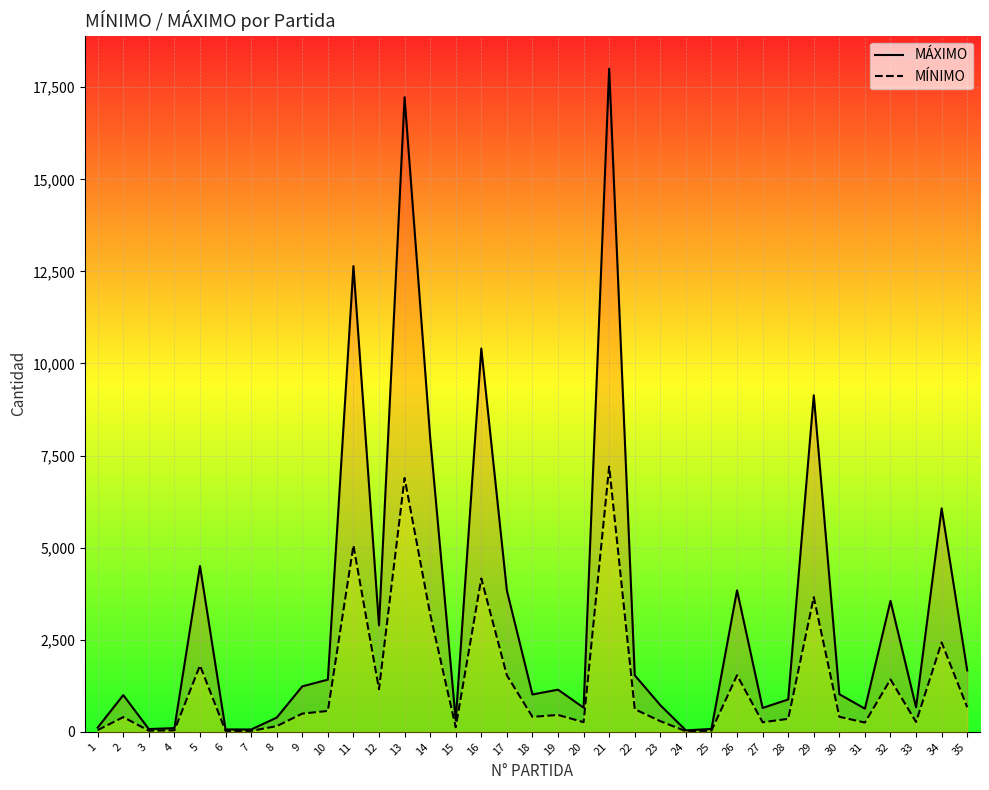

How many data points in MÍNIMO are above 408?

17